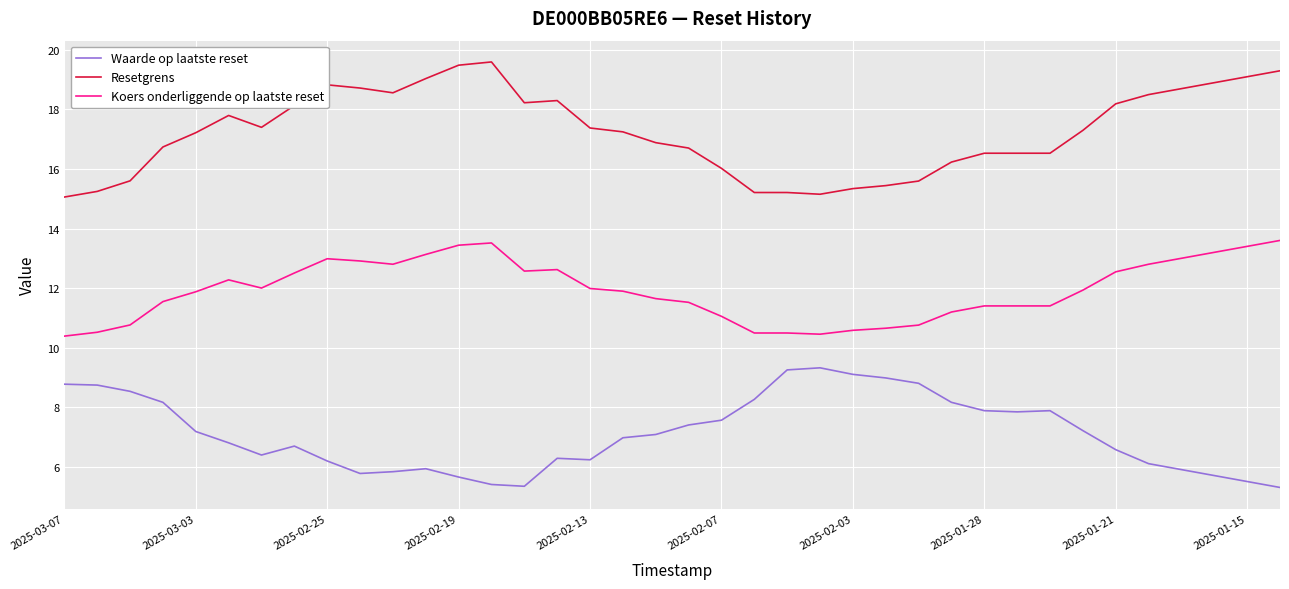

True or false: Waarde op laatste reset and Koers onderliggende op laatste reset intersect in this chart.

False